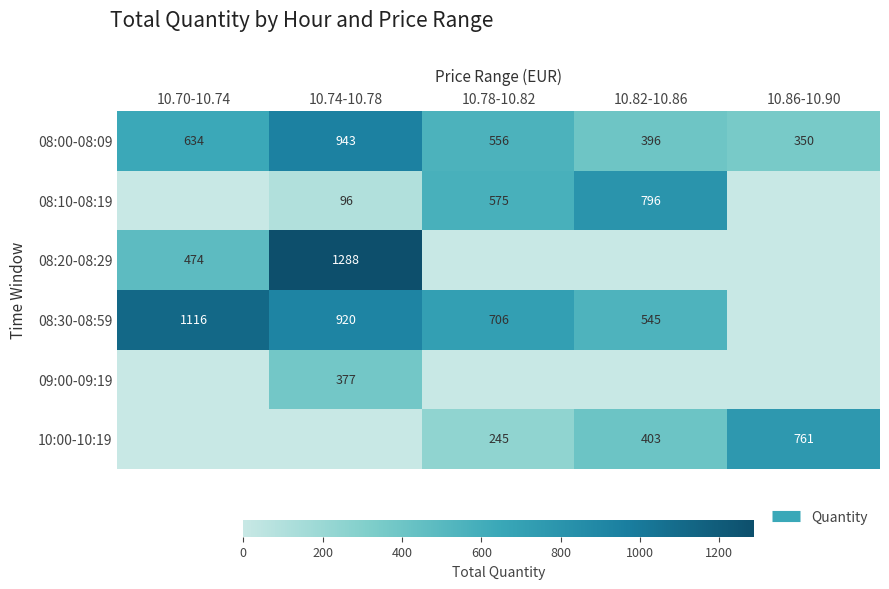

How many values in the 08:00-08:09 series are below 556?

2